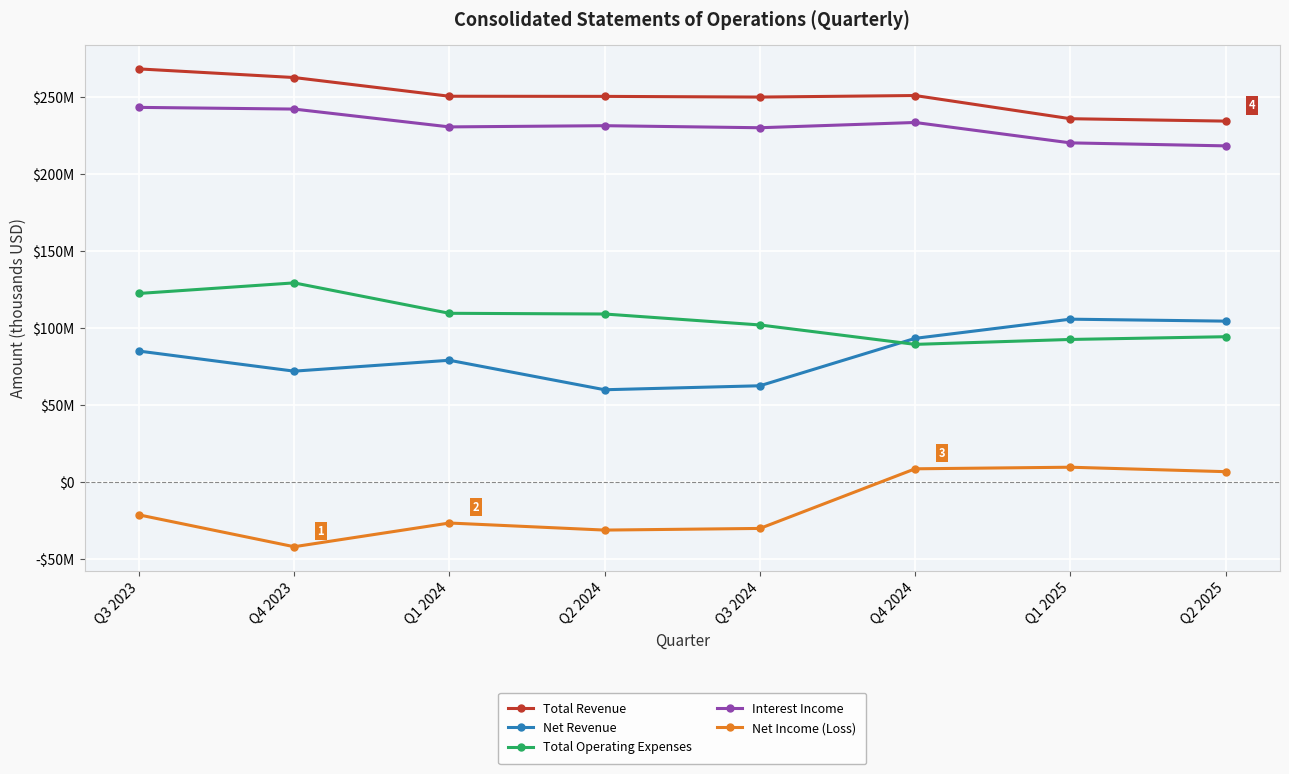

At which category does Net Income (Loss) reach its first local peak?

Q1 2024